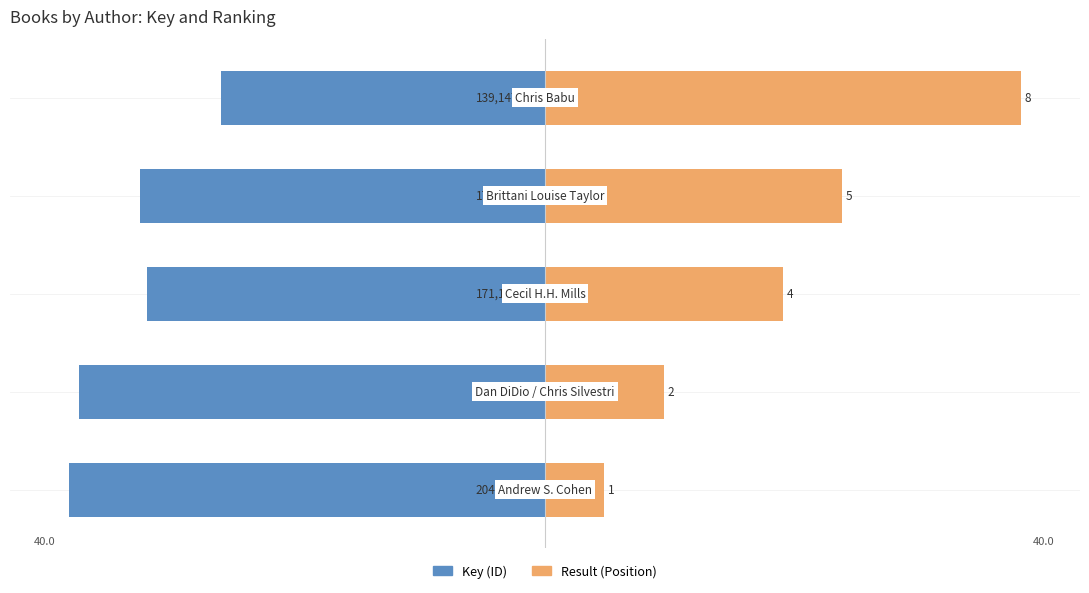

Which series changed the most between 2 and 4?

Result (Position)